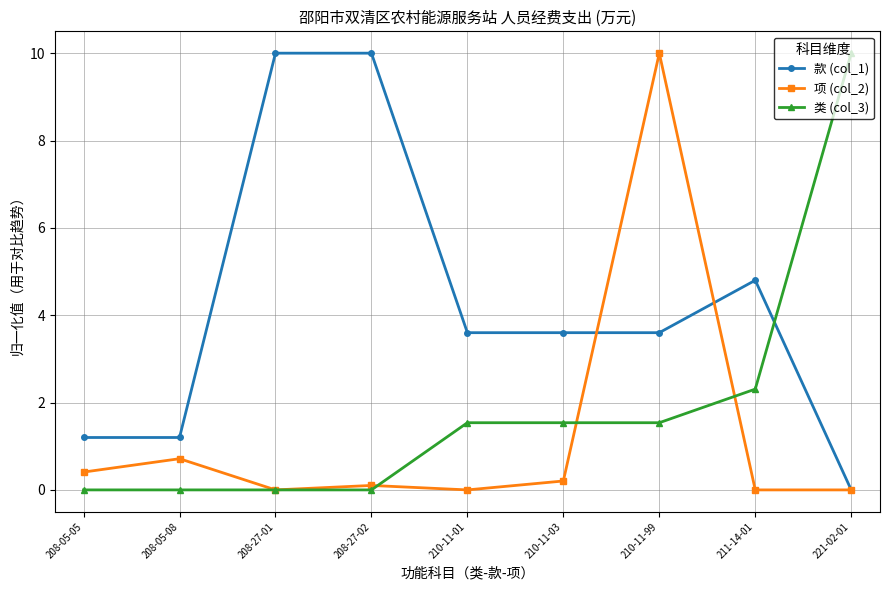

Where is the first local minimum for 项 (col_2)?

208-27-01